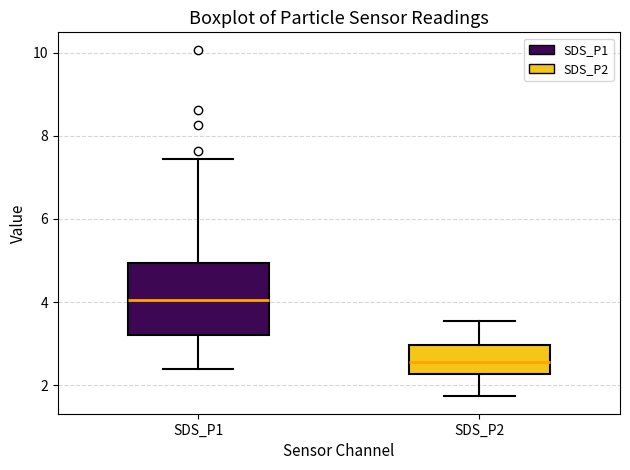

Which box has the lowest median line?

SDS_P2